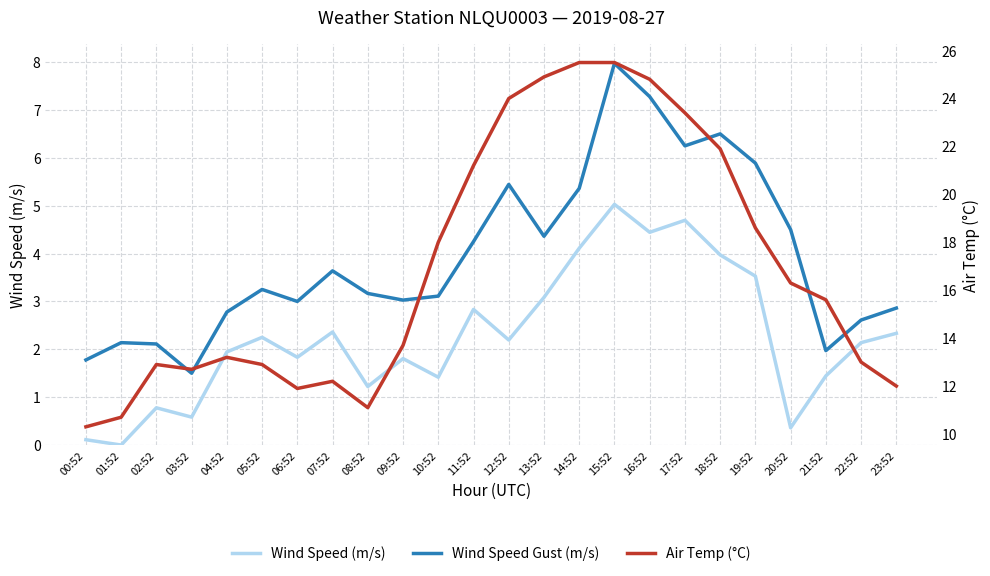

At how many categories does at least one series exceed 19?

8